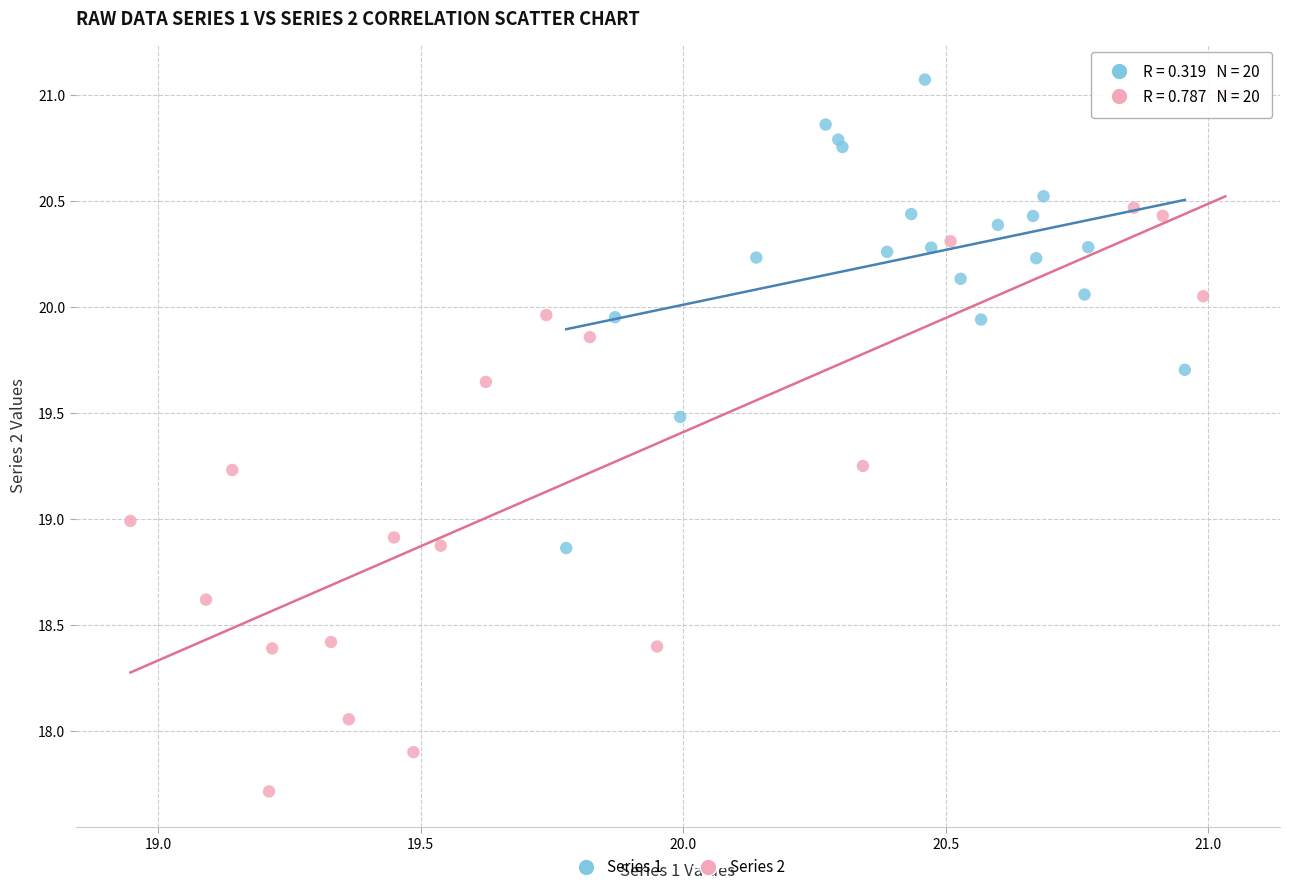

Which series has the widest spread of Y values?

Series 2